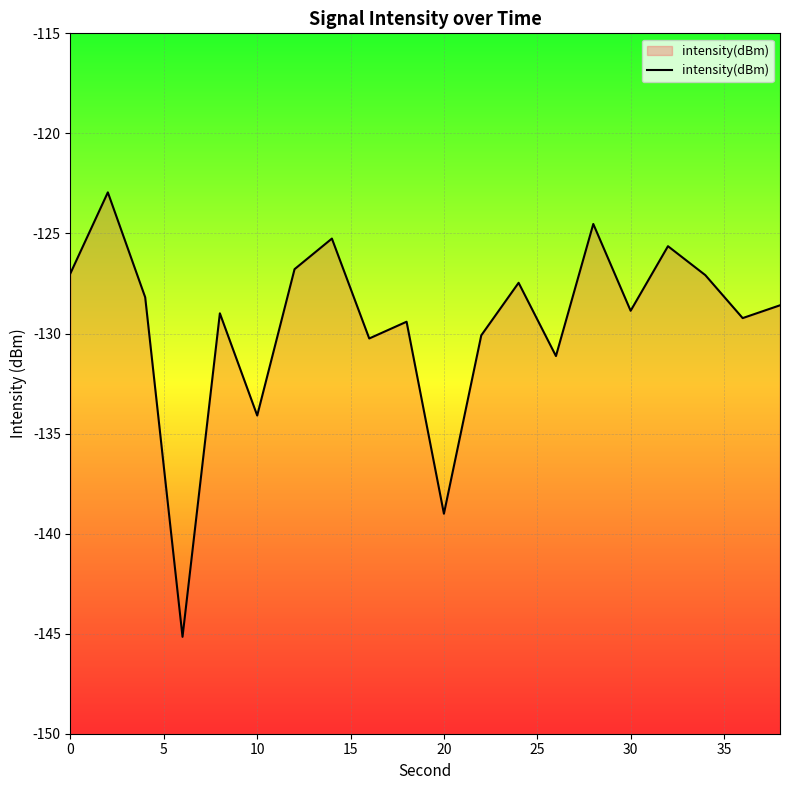

The value at 30 is -43.5. True or false?

False